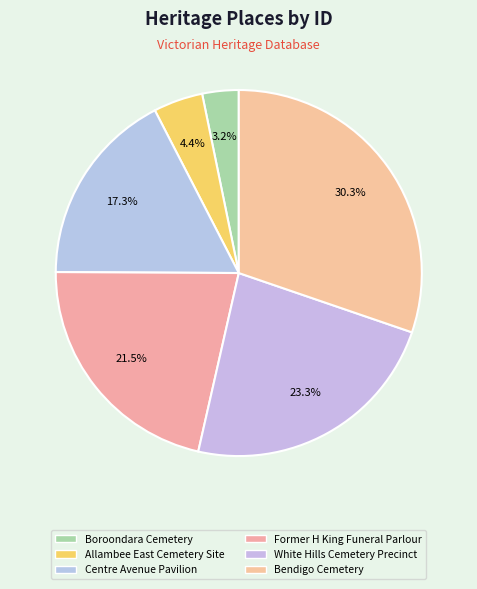

Rank the categories by value from lowest to highest.

Boroondara Cemetery, Allambee East Cemetery Site, Centre Avenue Pavilion, Former H King Funeral Parlour, White Hills Cemetery Precinct, Bendigo Cemetery